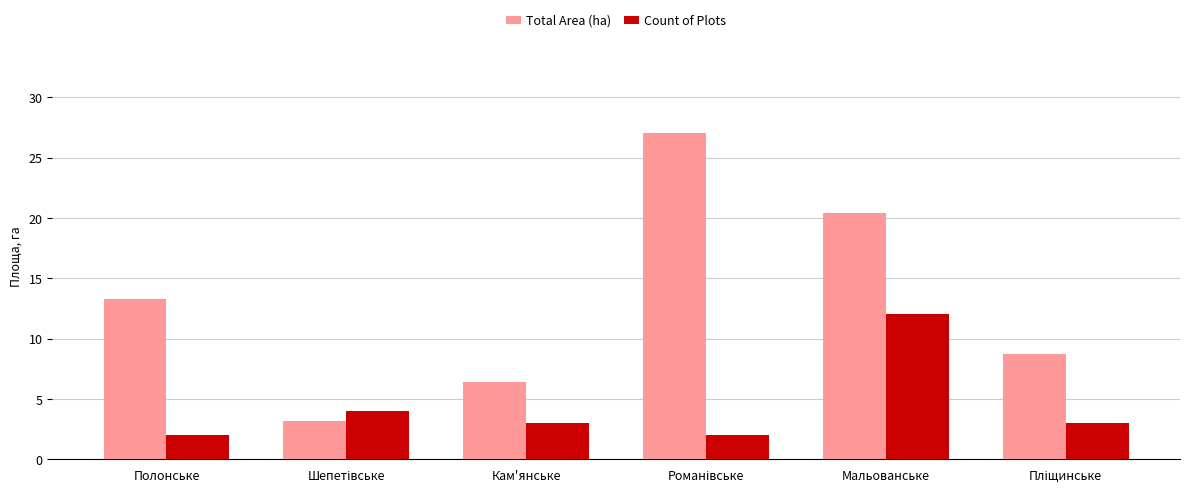

How many categories are shown in the chart?

6